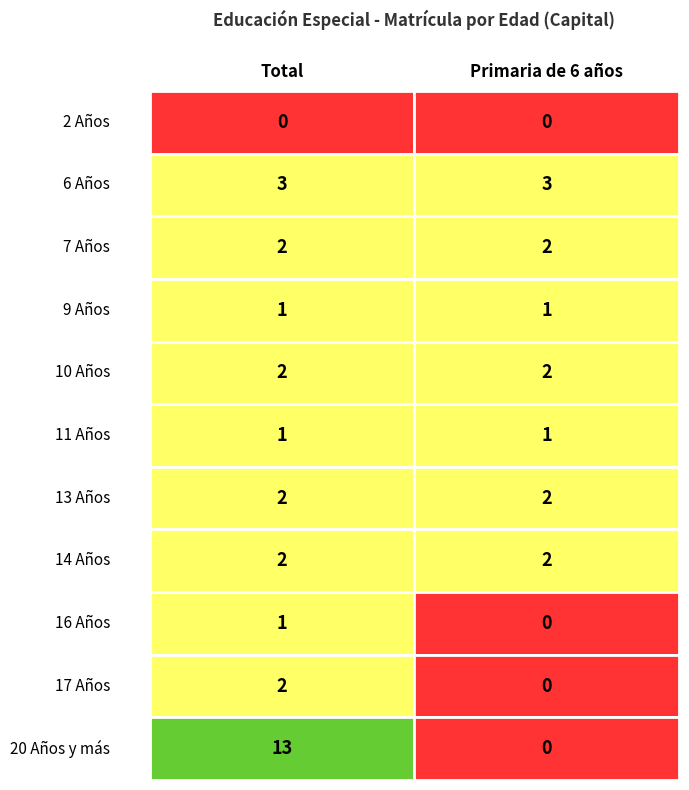

What is the average value of the 9 Años series?

1